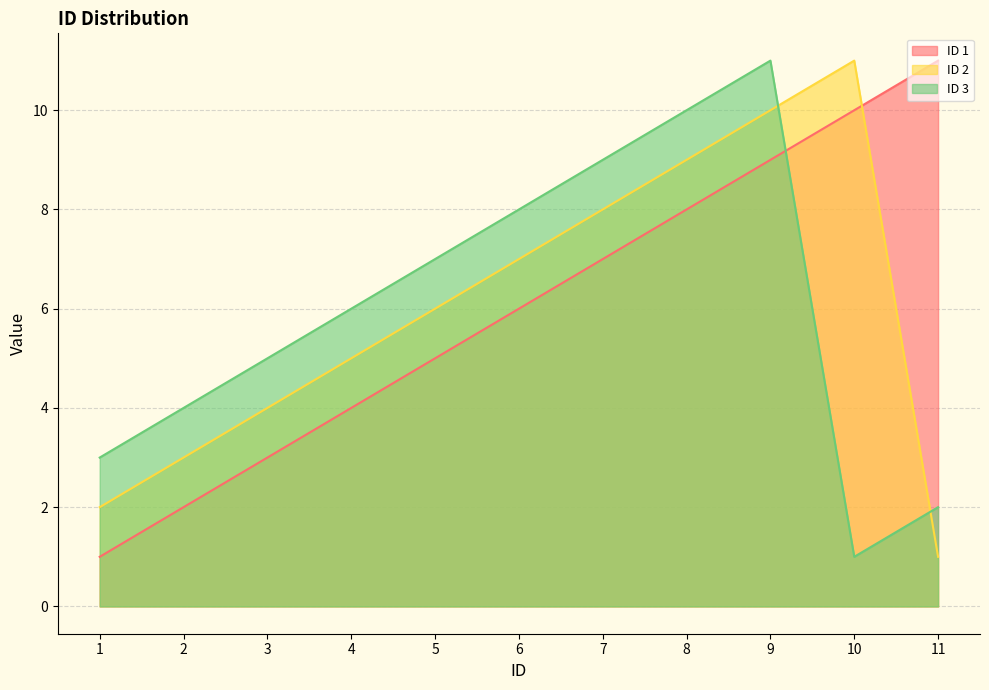

True or false: ID 1 and ID 2 cross at least once.

True